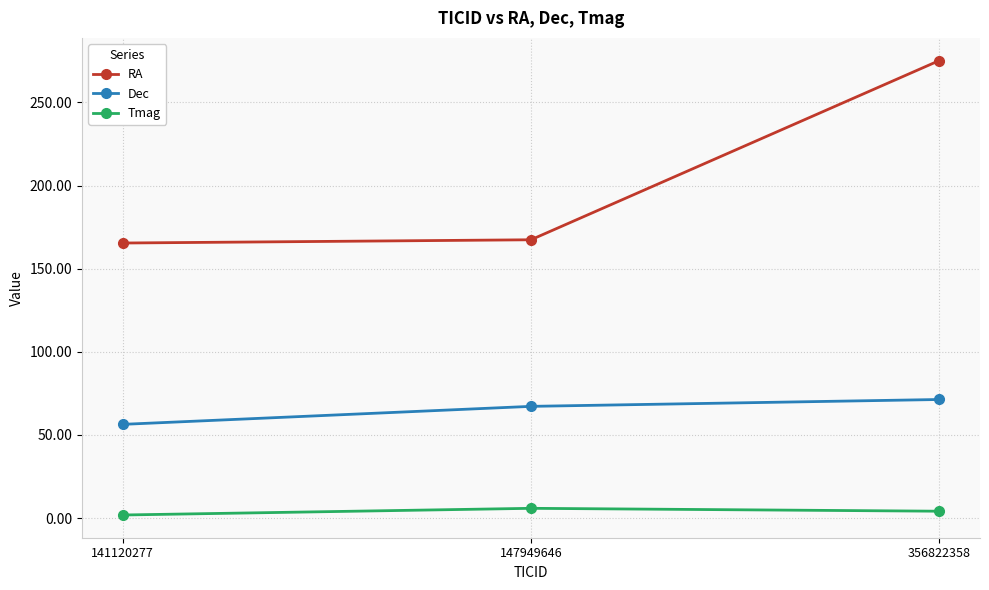

Which series has the largest total across all categories?

RA